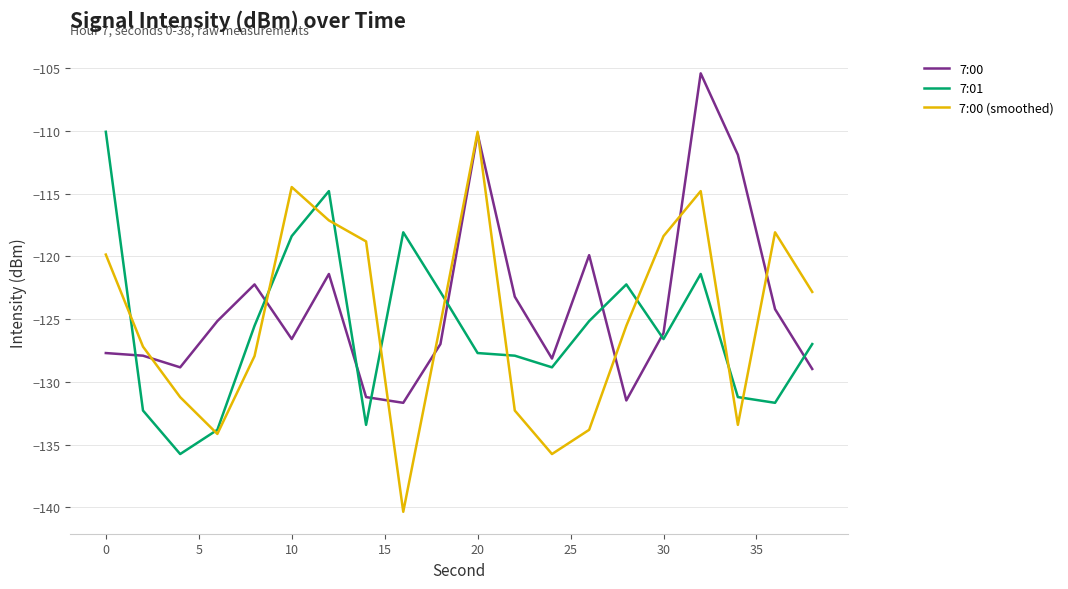

Does the chart have visible grid lines?

Yes